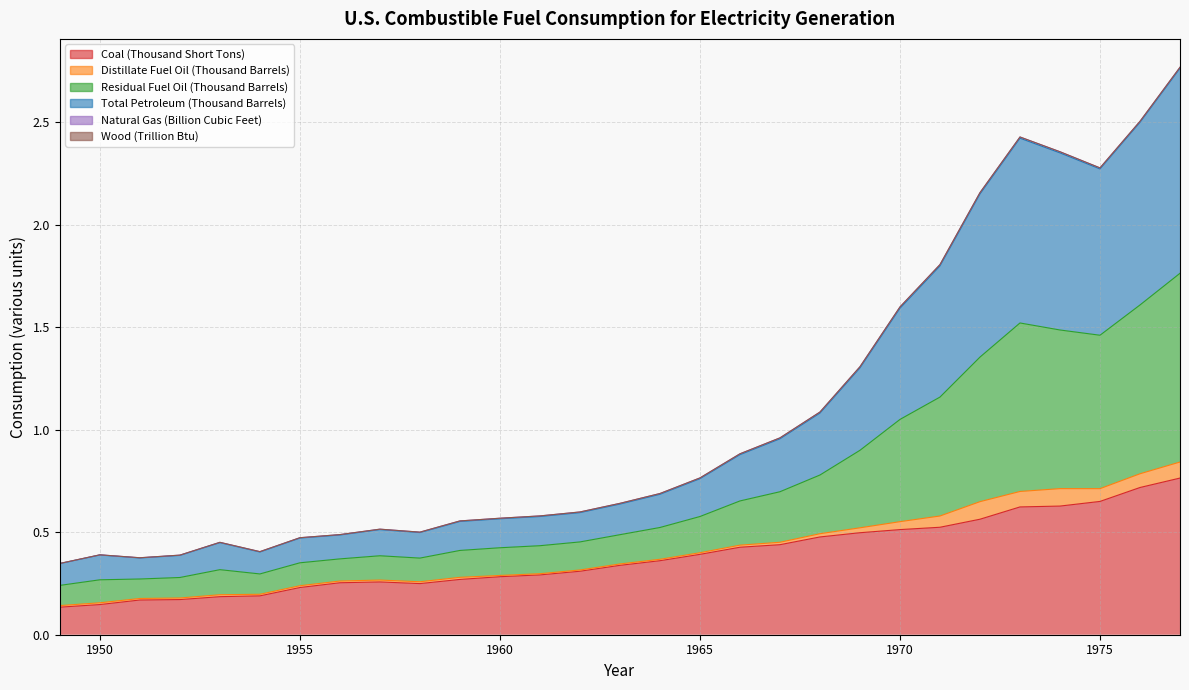

What is the smallest value displayed?

0.1